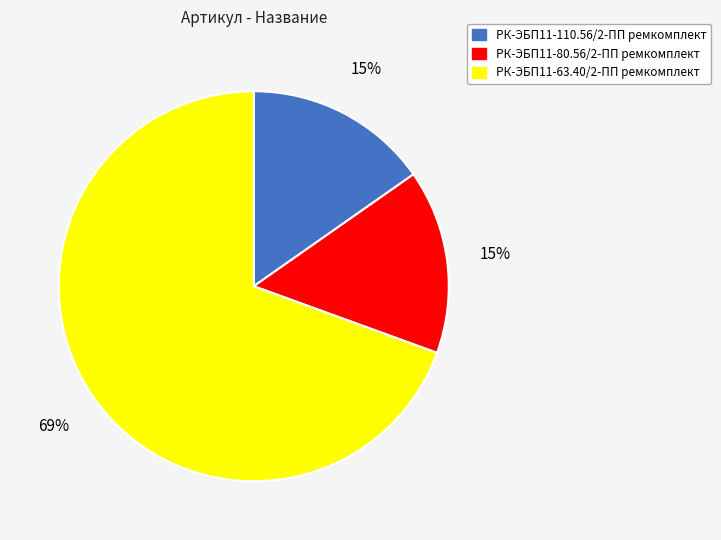

What percentage is the РК-ЭБП11-80.56/2-ПП ремкомплект slice, to the nearest percent?

15%